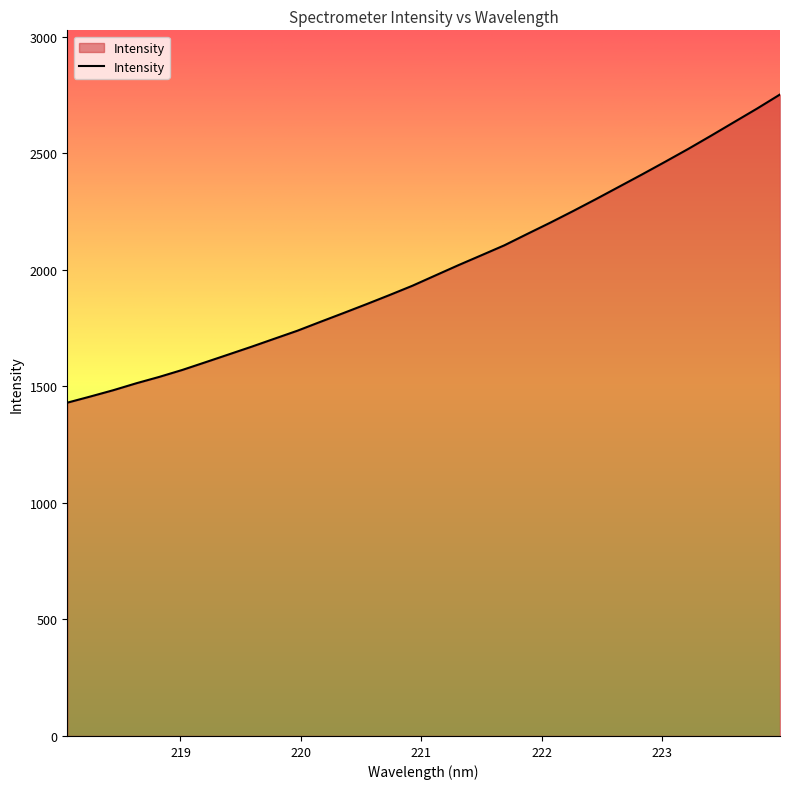

What is the maximum value shown in the chart?

2753.2